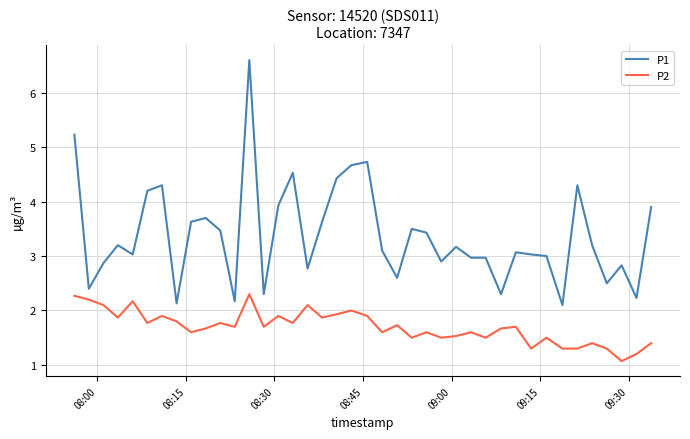

Which series has the largest total across all categories?

P1